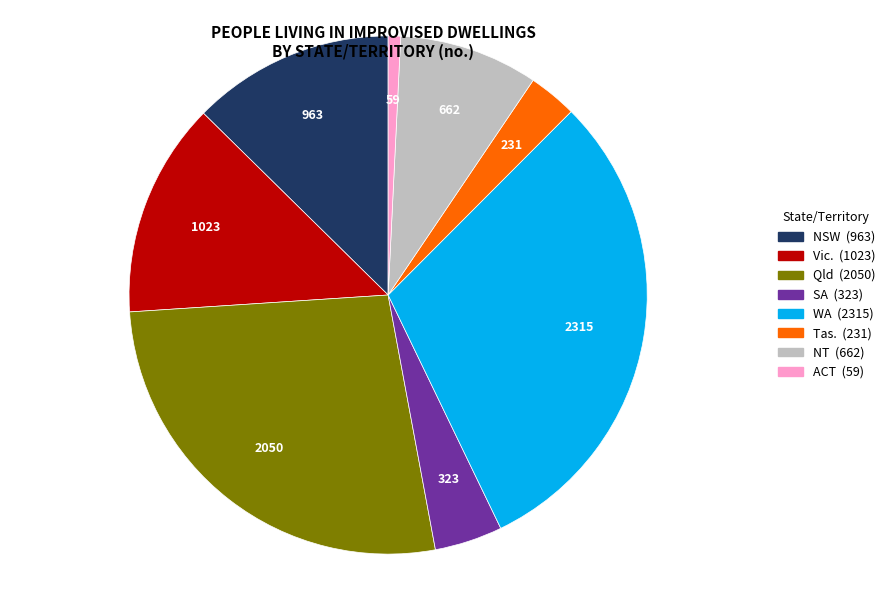

Approximately how many times larger is the value at ACT compared to NSW?

0.1